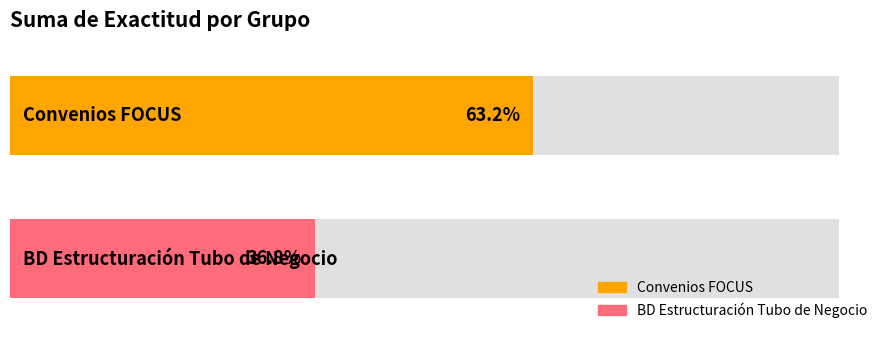

Between Convenios FOCUS and BD Estructuración Tubo de Negocio, which is larger?

Convenios FOCUS